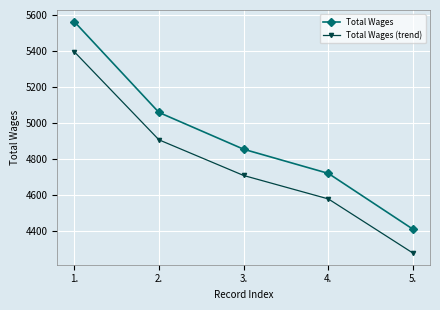

Is the value of Total Wages (trend) at 5. greater than the value of Total Wages at 3.?

No